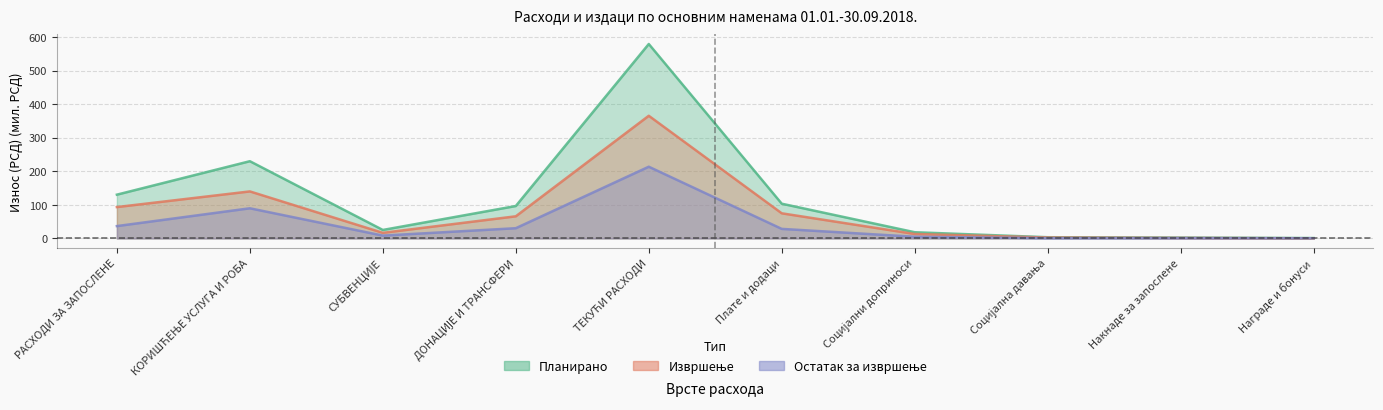

Count the number of data series in this chart.

3